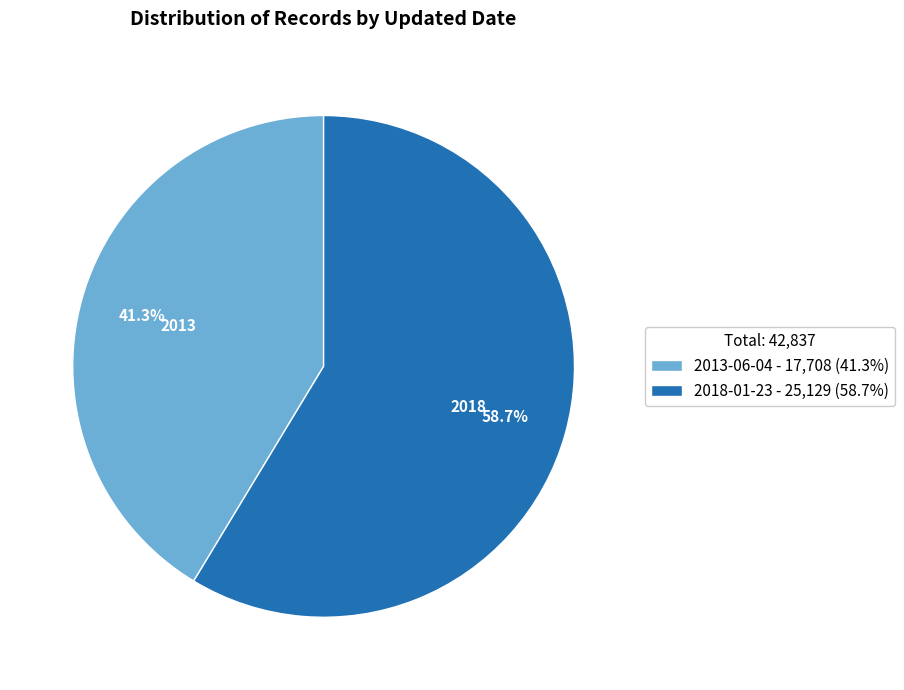

What percentage is the 2018-01-23 slice, to the nearest percent?

59%